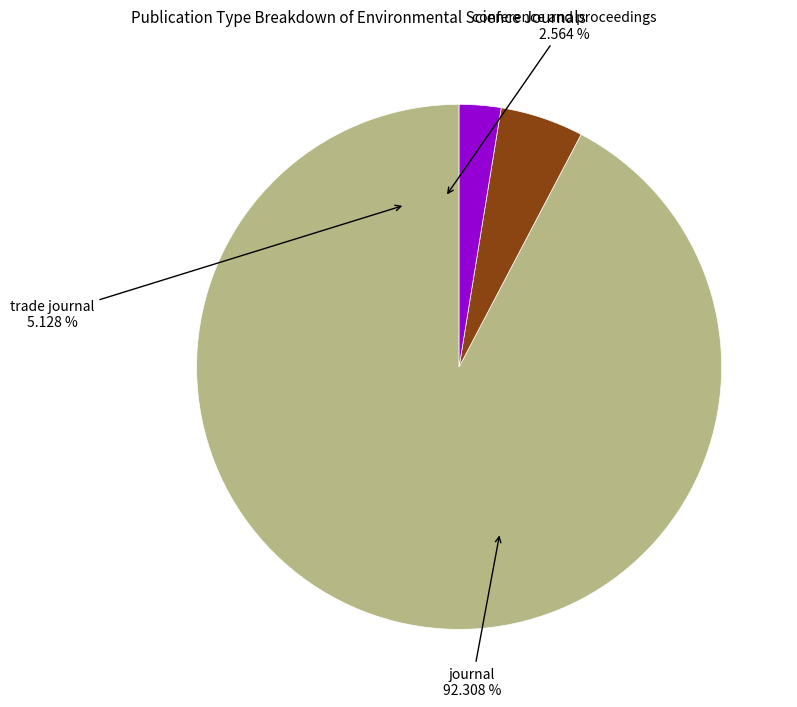

How many segments does this pie chart have?

3